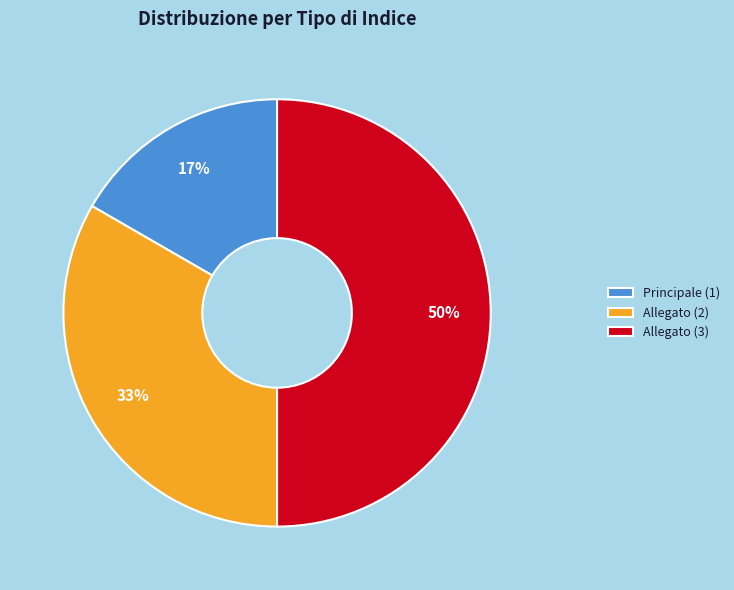

Which category has the smallest portion of the pie?

Principale (1)